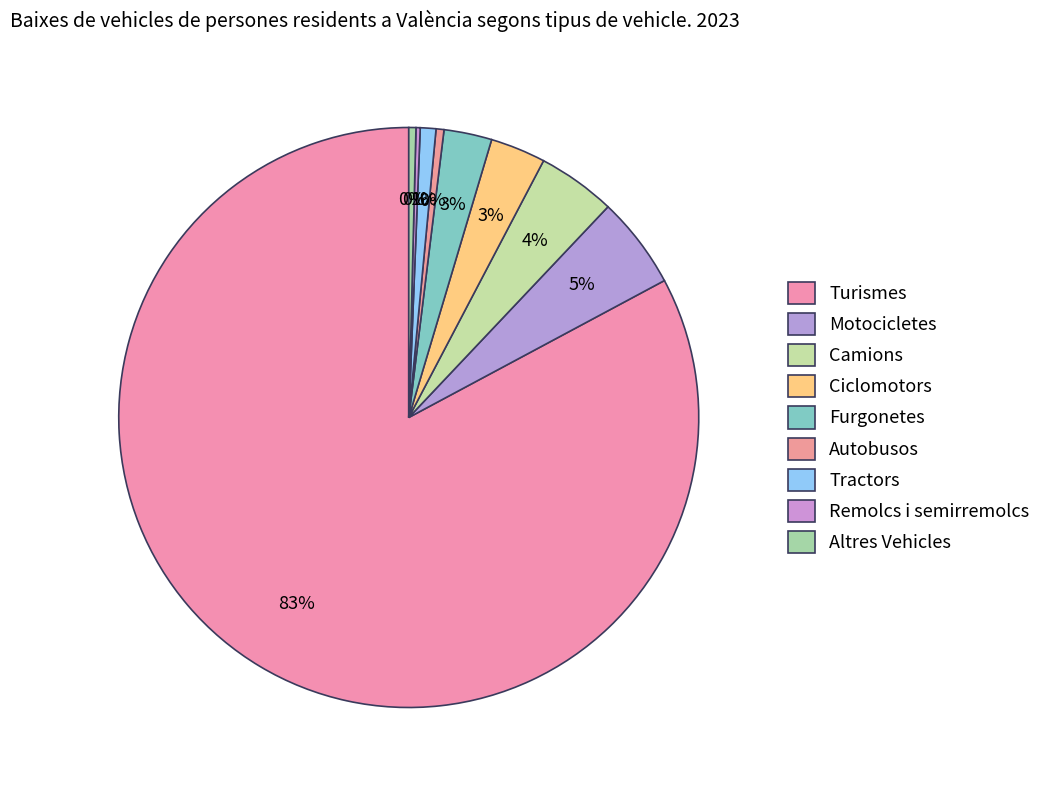

How many slices are in this pie chart?

9